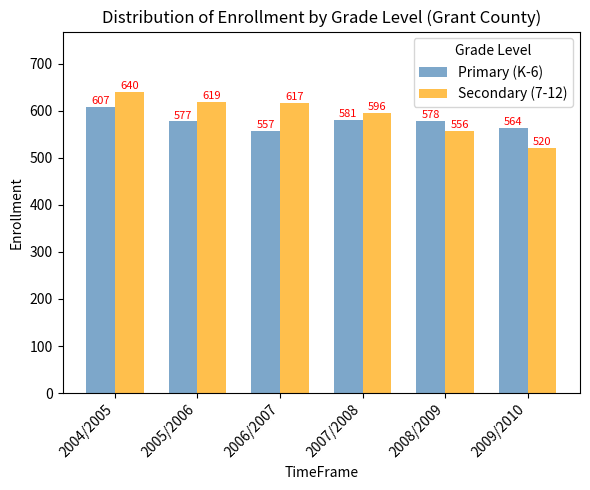

What is the label of the 3rd bar from the right?

2007/2008